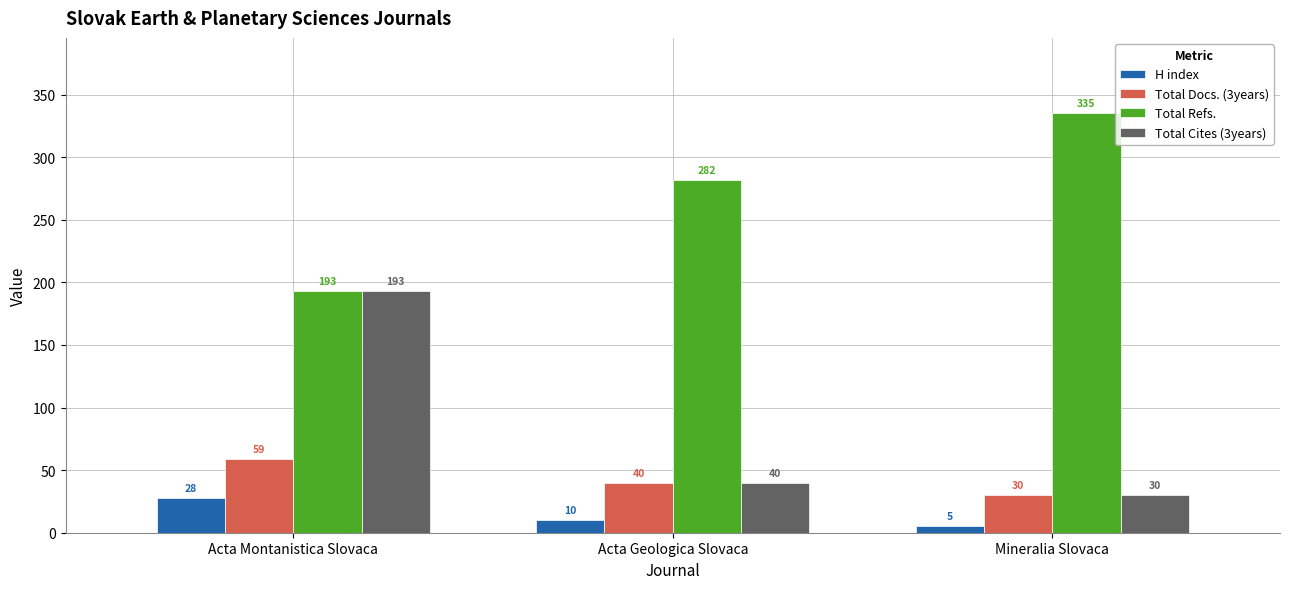

What is the value of the H index bar at the 1st from the left?

28